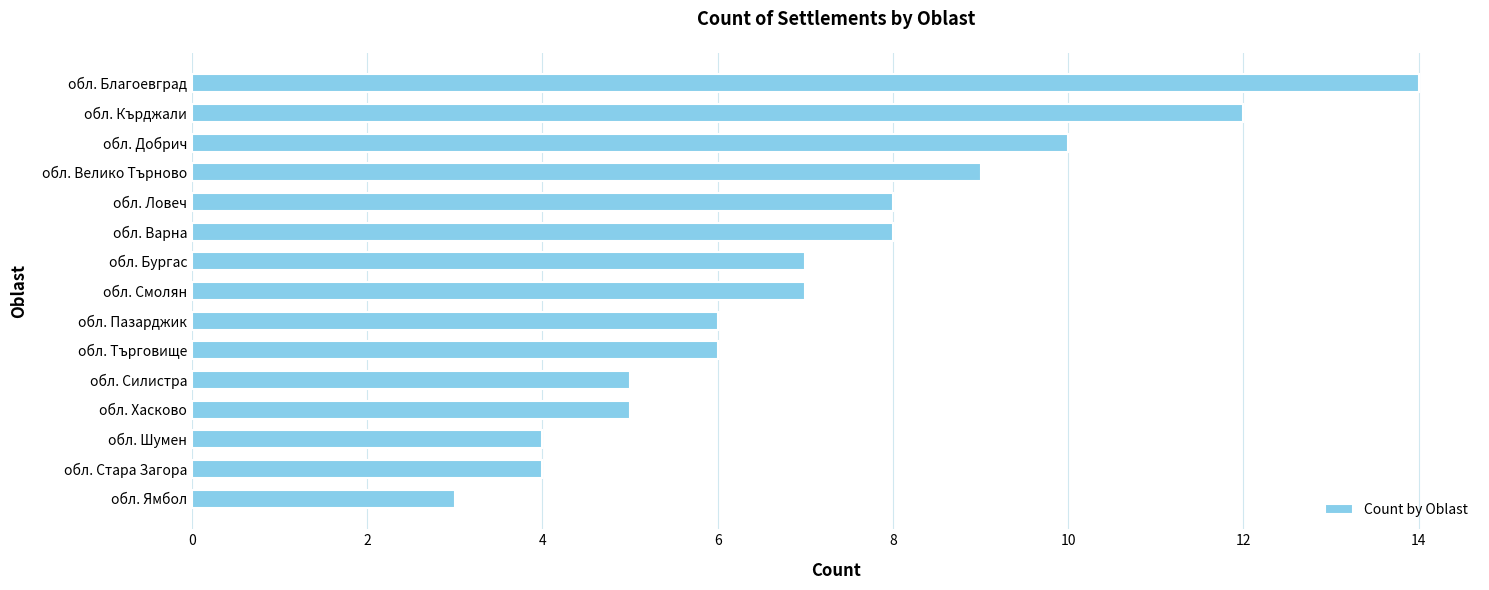

Is it true that the value at обл. Пазарджик is 8?

False